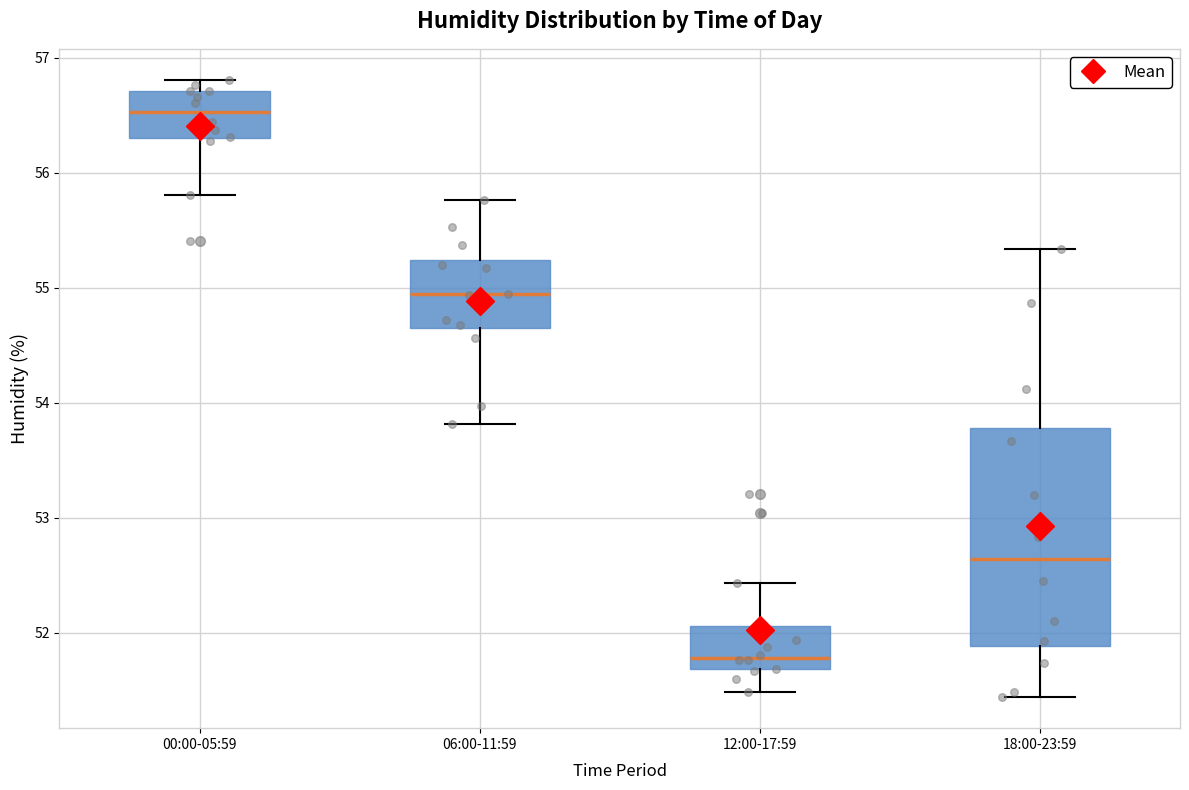

Which box has the lowest median line?

12:00-17:59